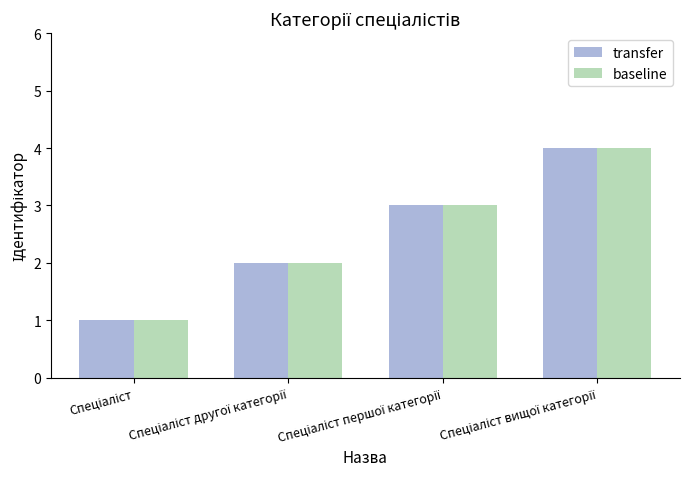

Reading left to right, extract all data points from this chart.

transfer: 1	2	3	4
baseline: 1	2	3	4